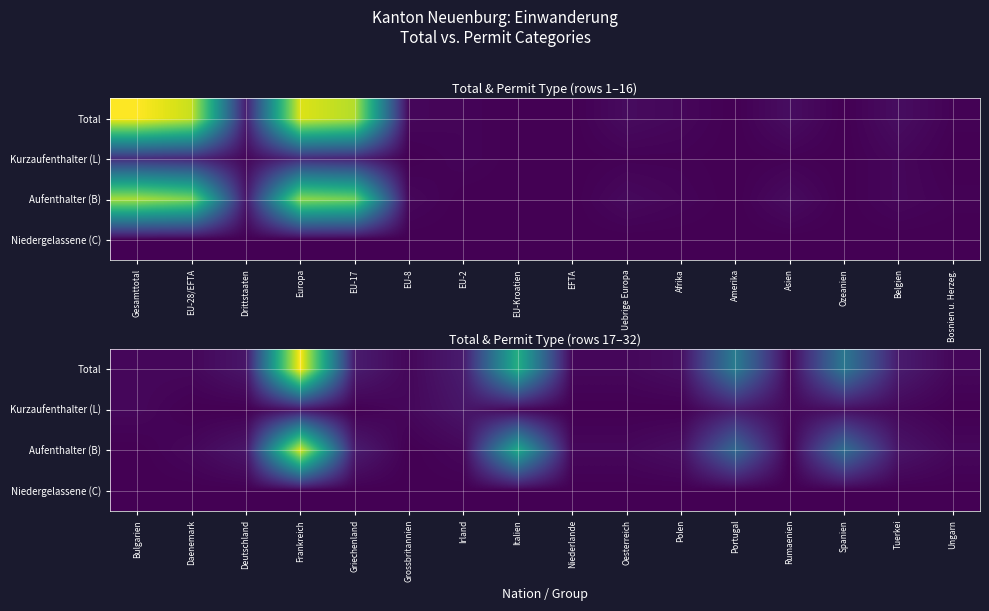

Between Europa and EU-8, which is larger?

Europa